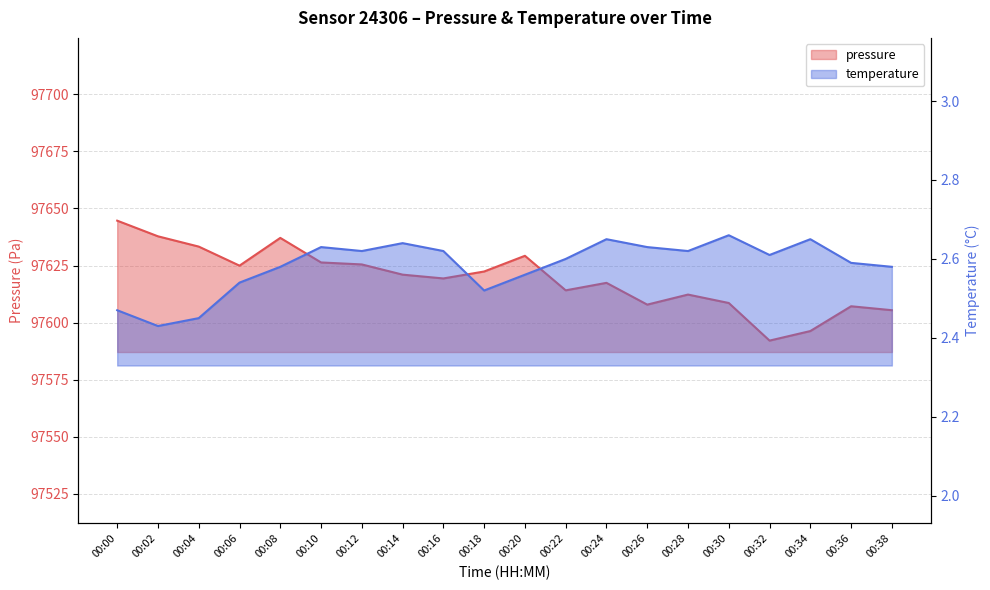

Which category has the lowest value in the pressure series?

00:32